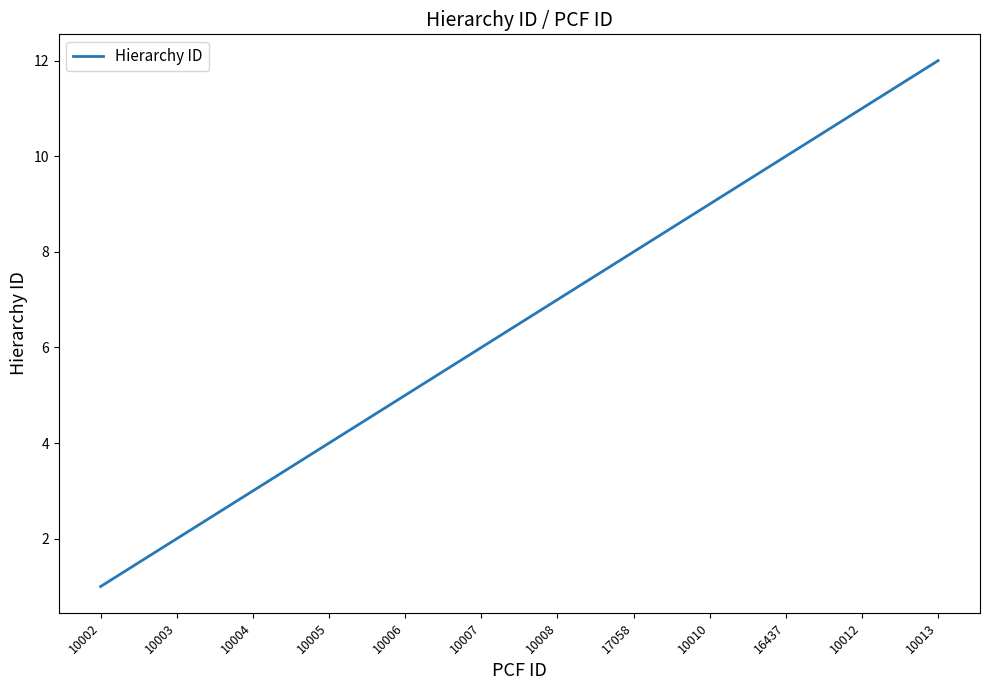

What is the sum of all values?

78